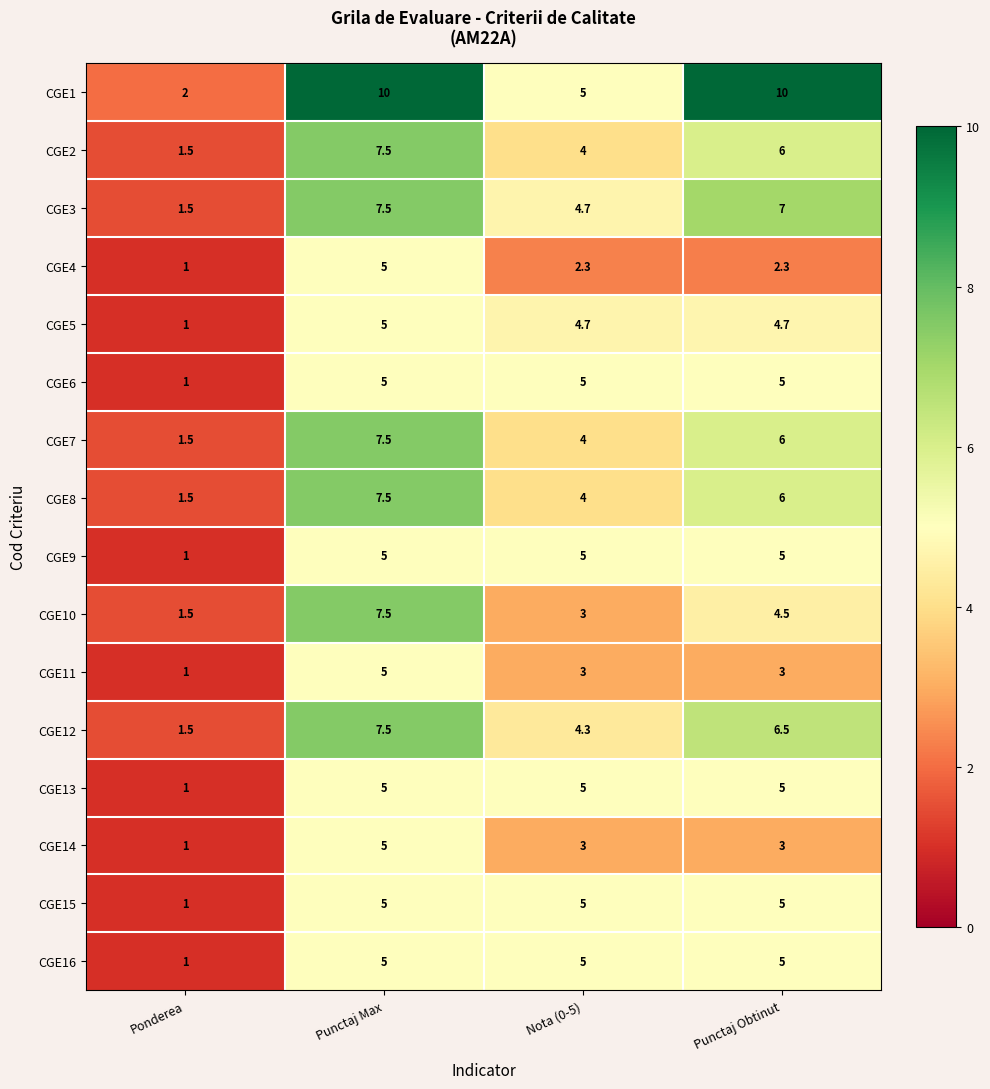

True or false: CGE16 has a value of 1.5 at Ponderea.

False